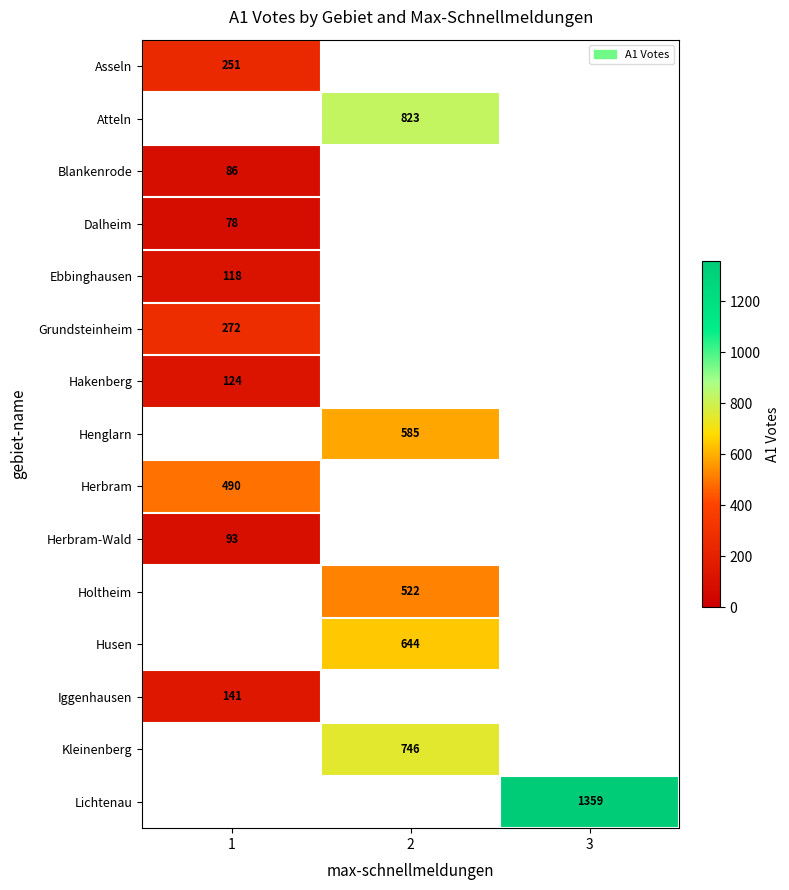

The value of Herbram at 1 is 490. True or false?

True